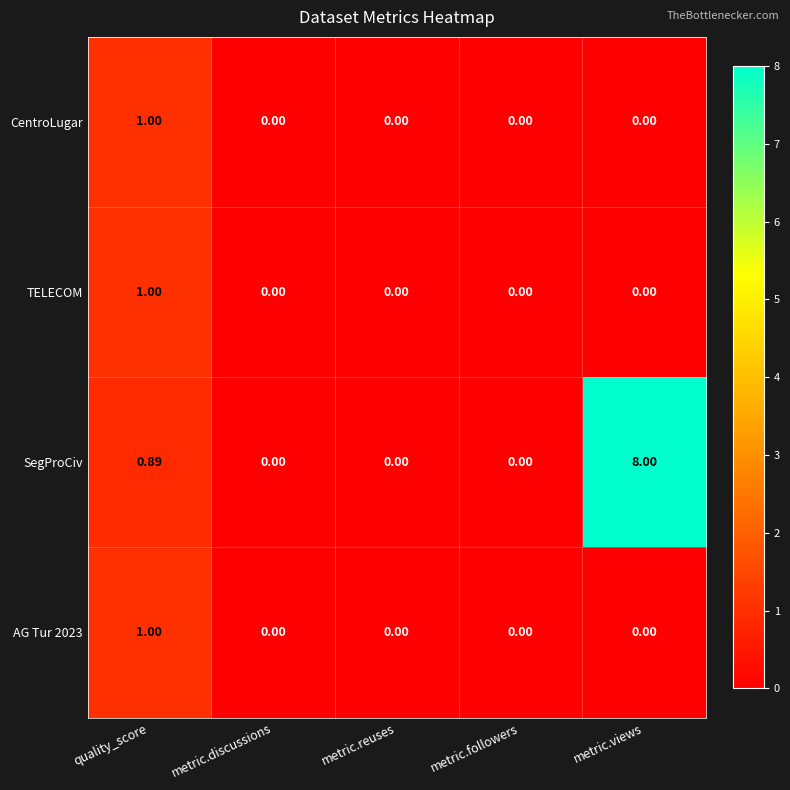

How many distinct data groups are displayed?

4